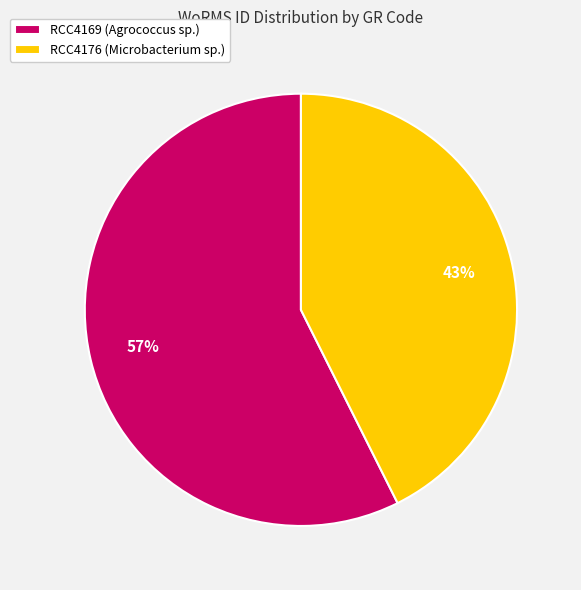

Does any single category account for the majority?

Yes